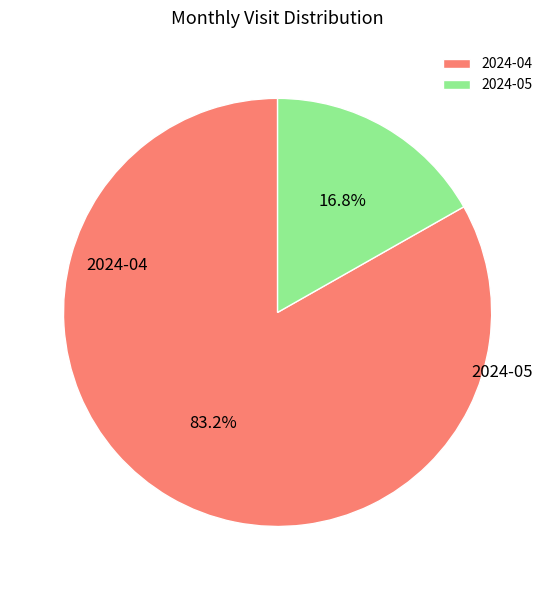

Between 2024-04 and 2024-05, which is larger?

2024-04